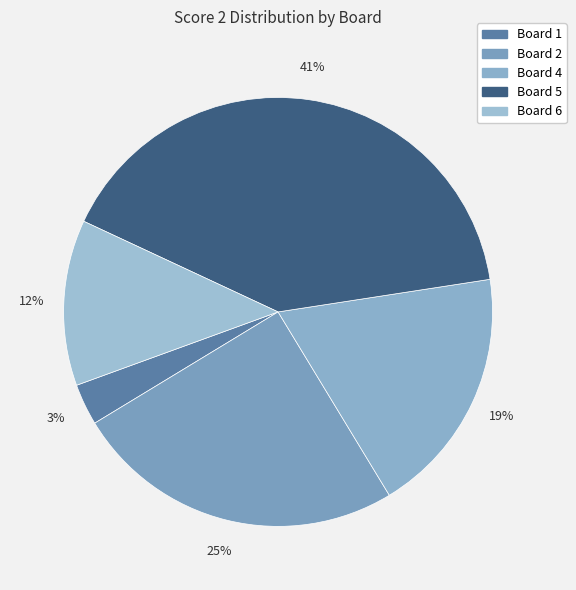

Does any single category account for the majority?

No